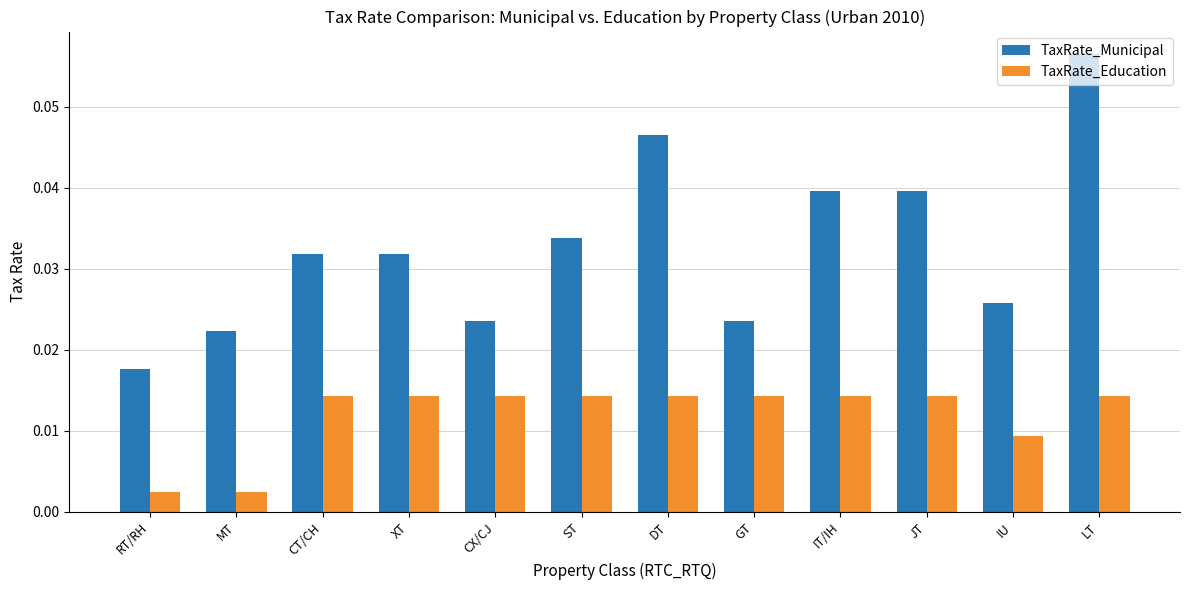

What is the label of the 11th bar from the left?

IU